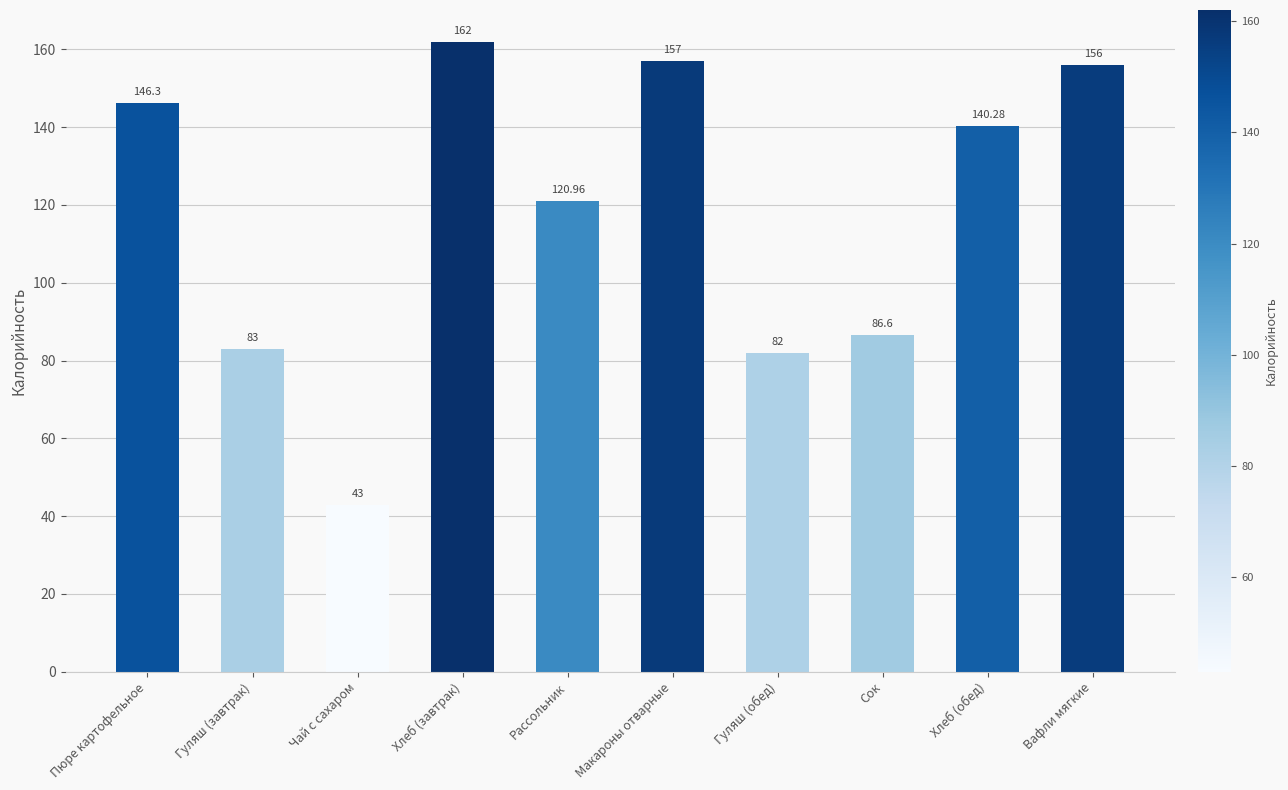

What is the sum of all values?

1177.1